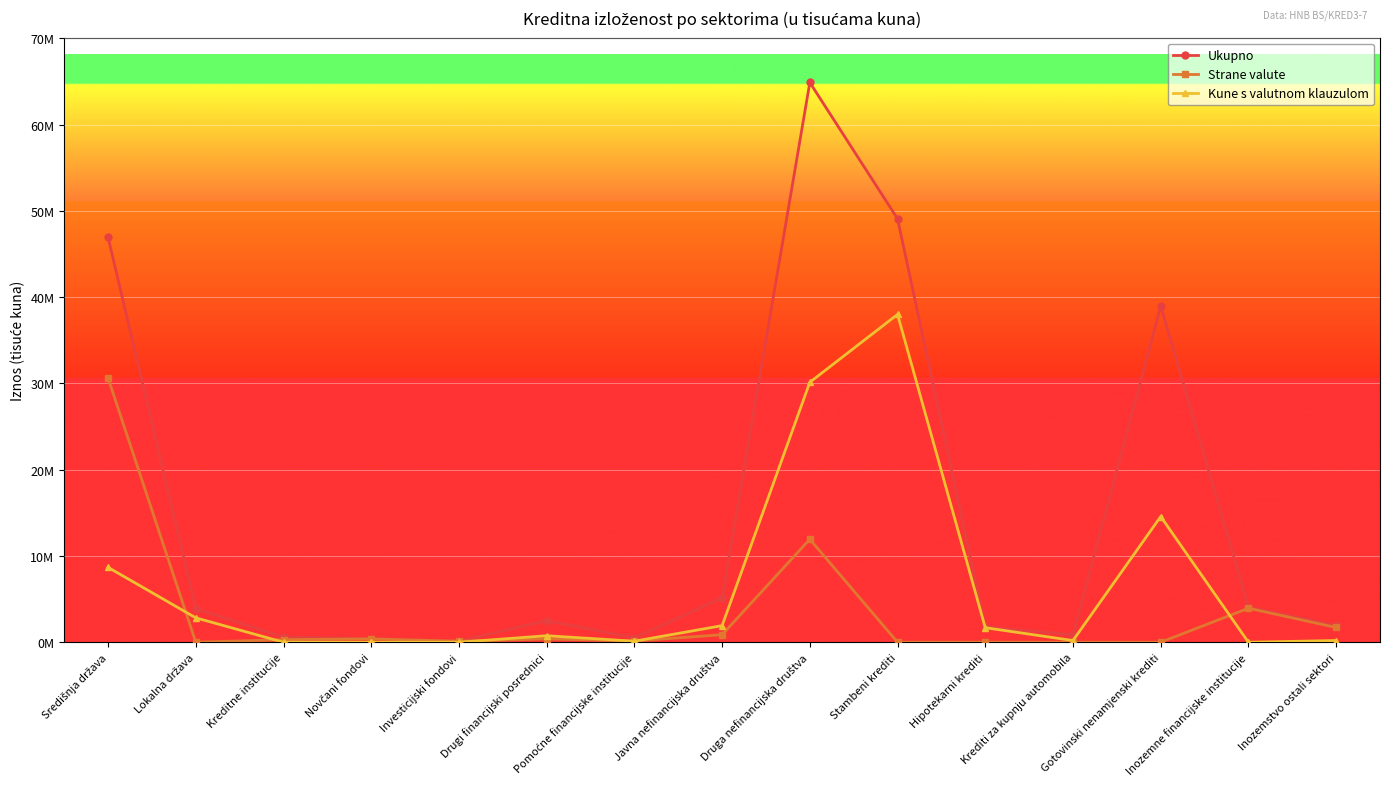

How many distinct data groups are displayed?

3